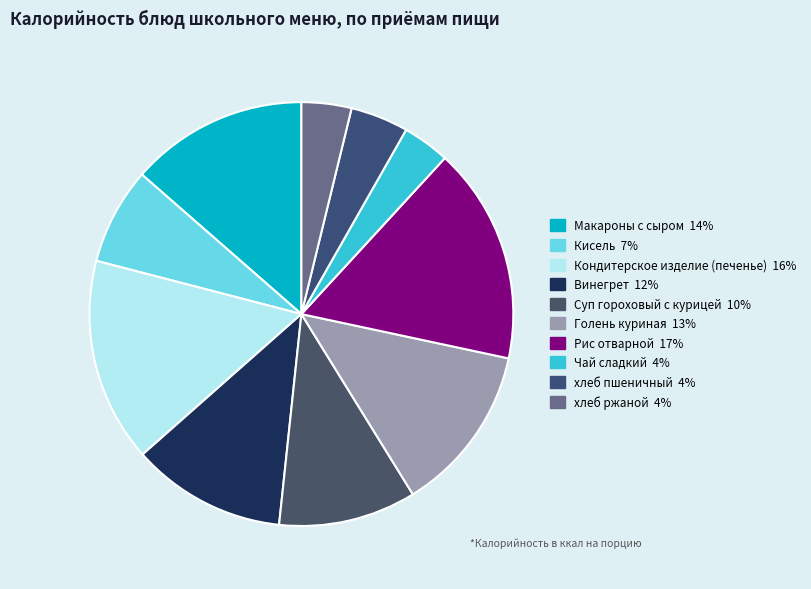

To the nearest percent, what is the difference between the Кондитерское изделие (печенье) and хлеб пшеничный slice percentages?

11%